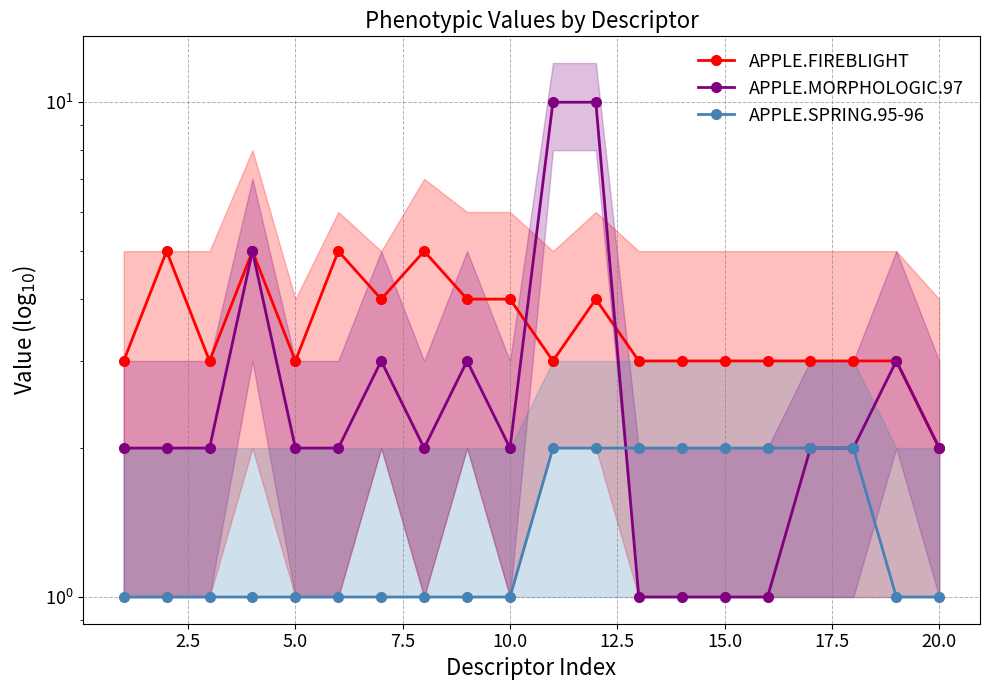

True or false: APPLE.FIREBLIGHT and APPLE.SPRING.95-96 cross at least once.

False